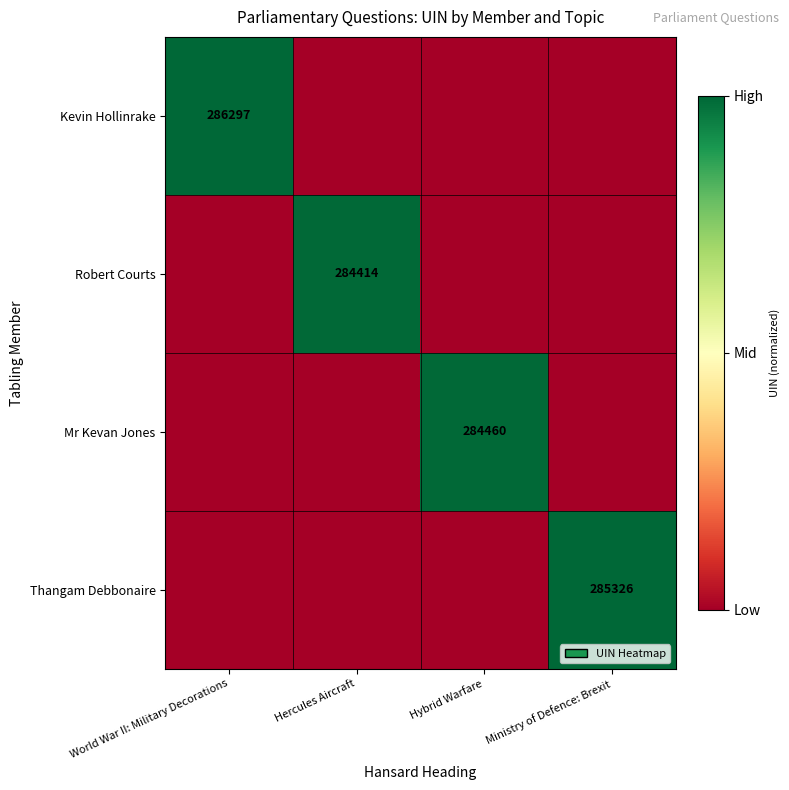

True or false: Mr Kevan Jones has a value of 284460 at Hybrid Warfare.

True